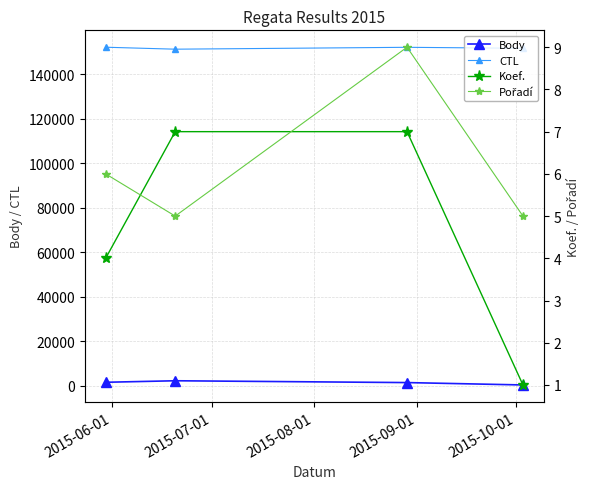

True or false: Body and CTL intersect in this chart.

False